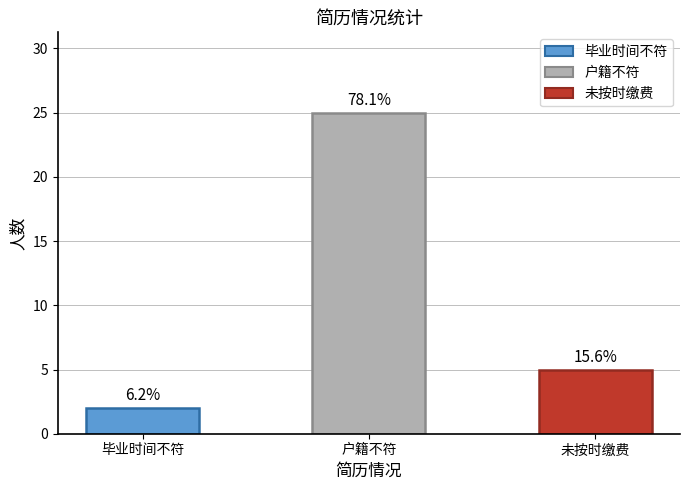

At which label is the value closest to 13?

未按时缴费